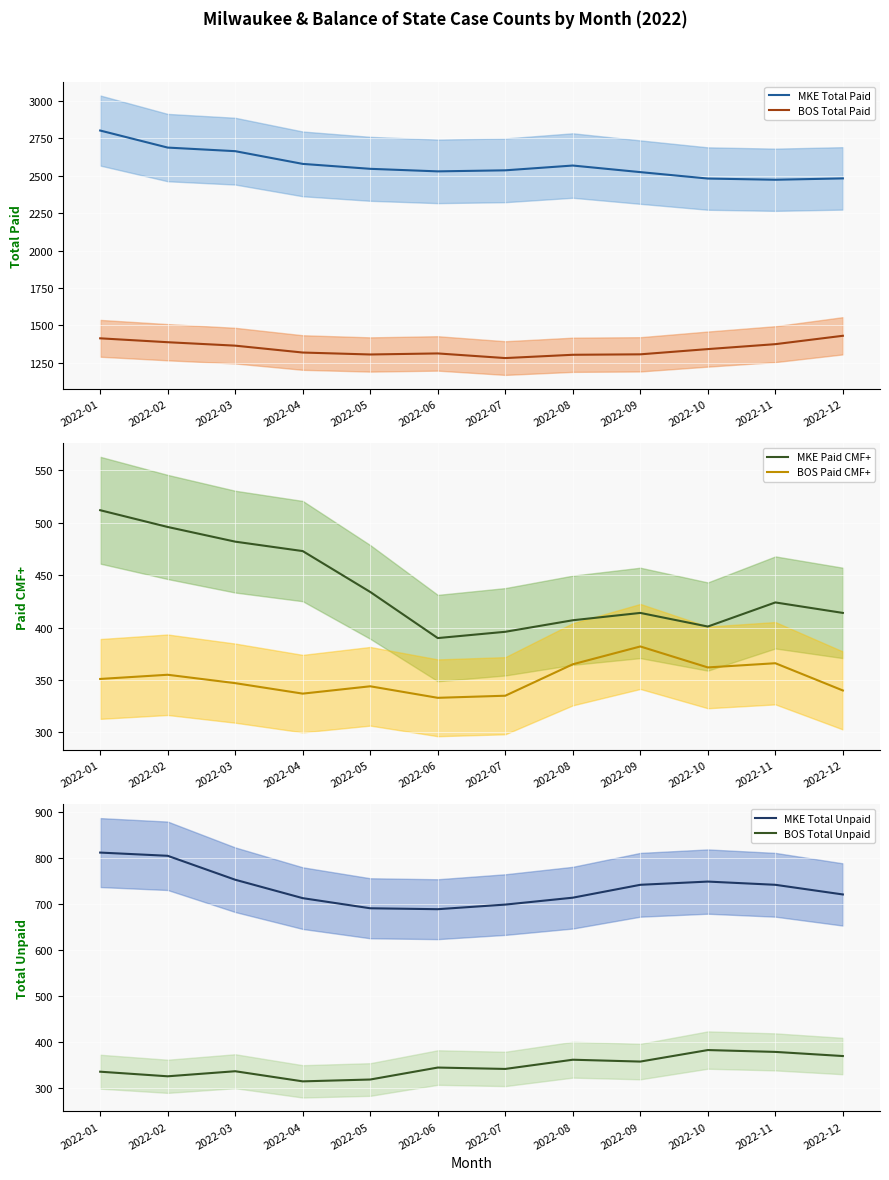

Which series has the largest range (max minus min)?

MKE Total Paid